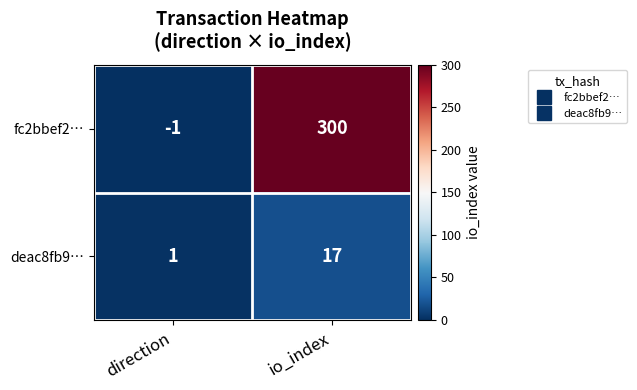

At which label does fc2bbef2… reach its peak?

io_index